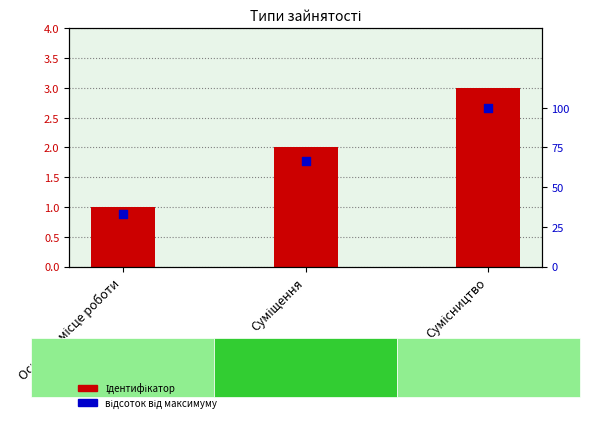

Which series has the largest Y range (max minus min)?

відсоток від максимуму